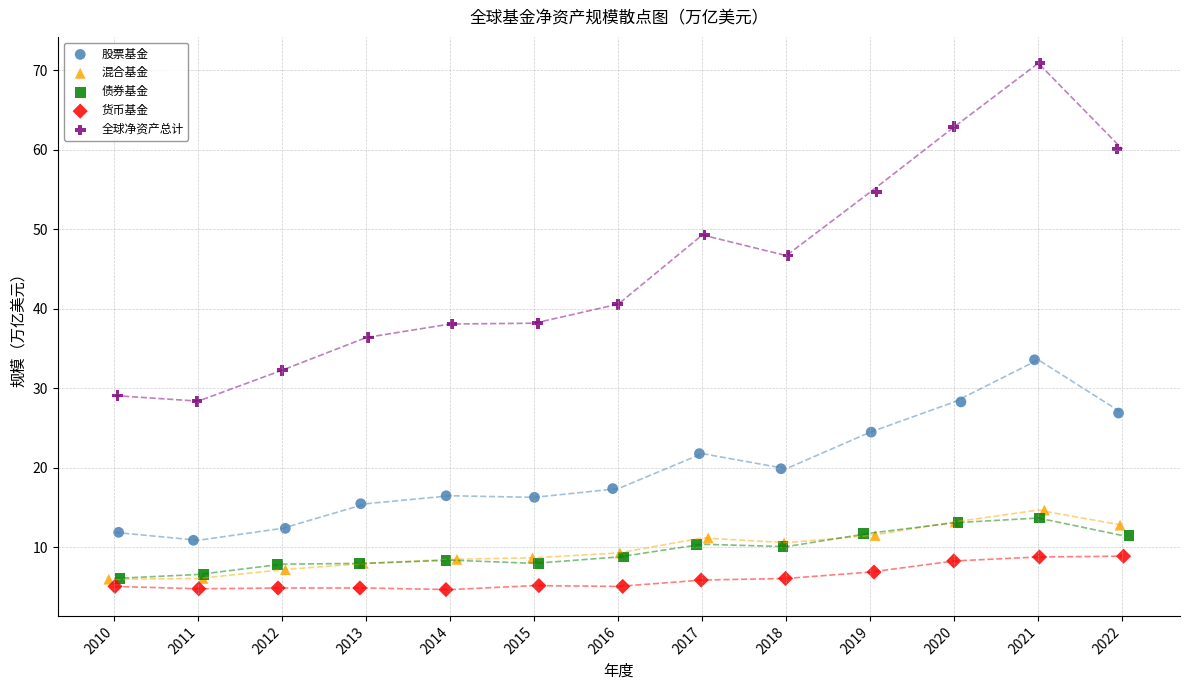

Which series reaches the maximum Y coordinate?

全球净资产总计